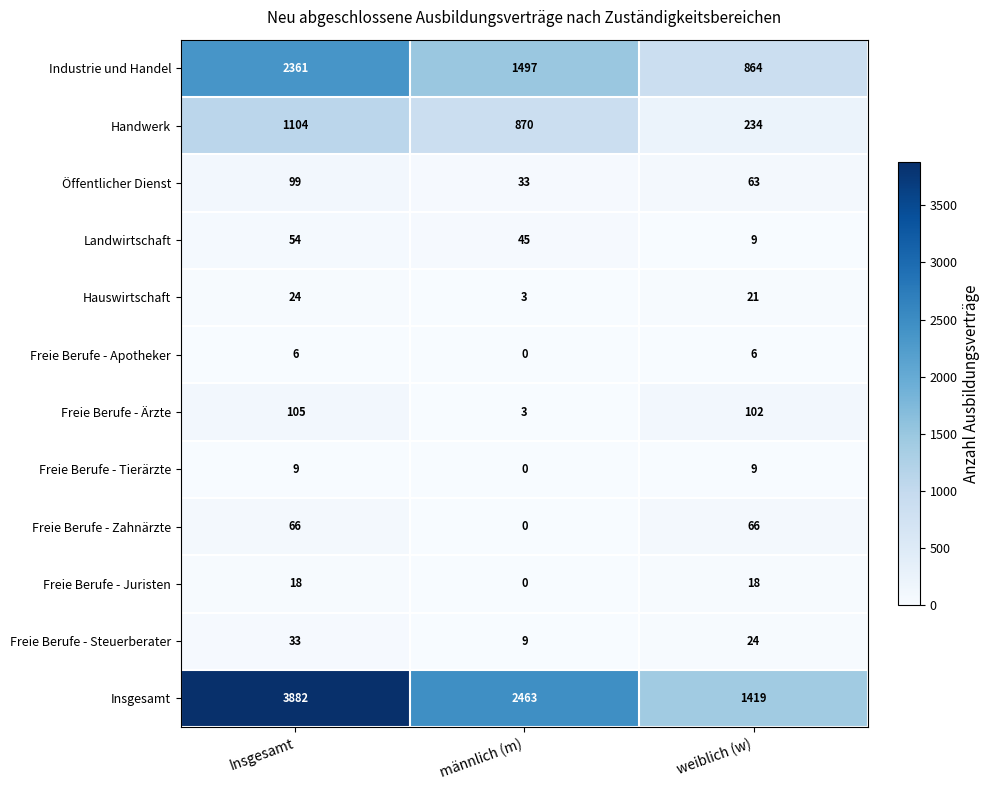

The value of Hauswirtschaft at weiblich (w) is 34. True or false?

False